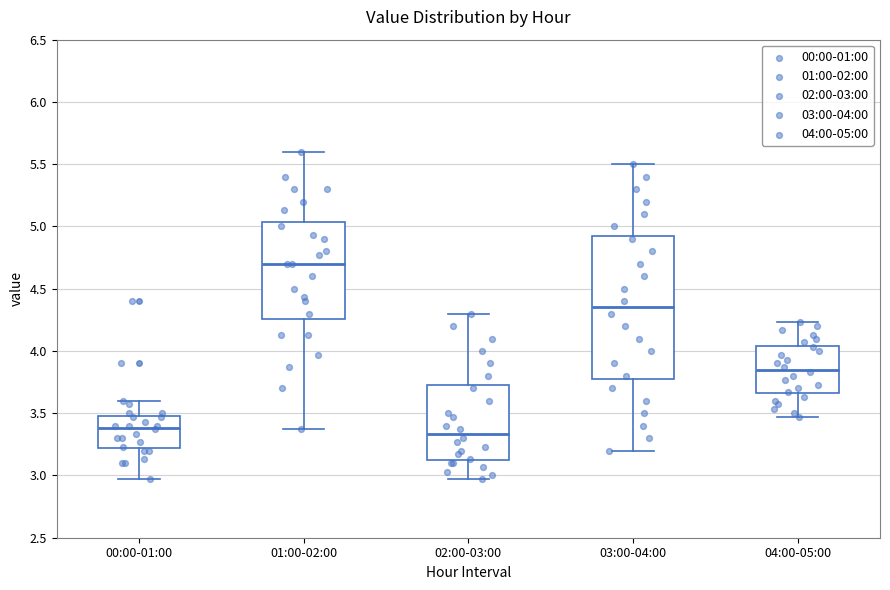

Which box has the highest median line?

01:00-02:00